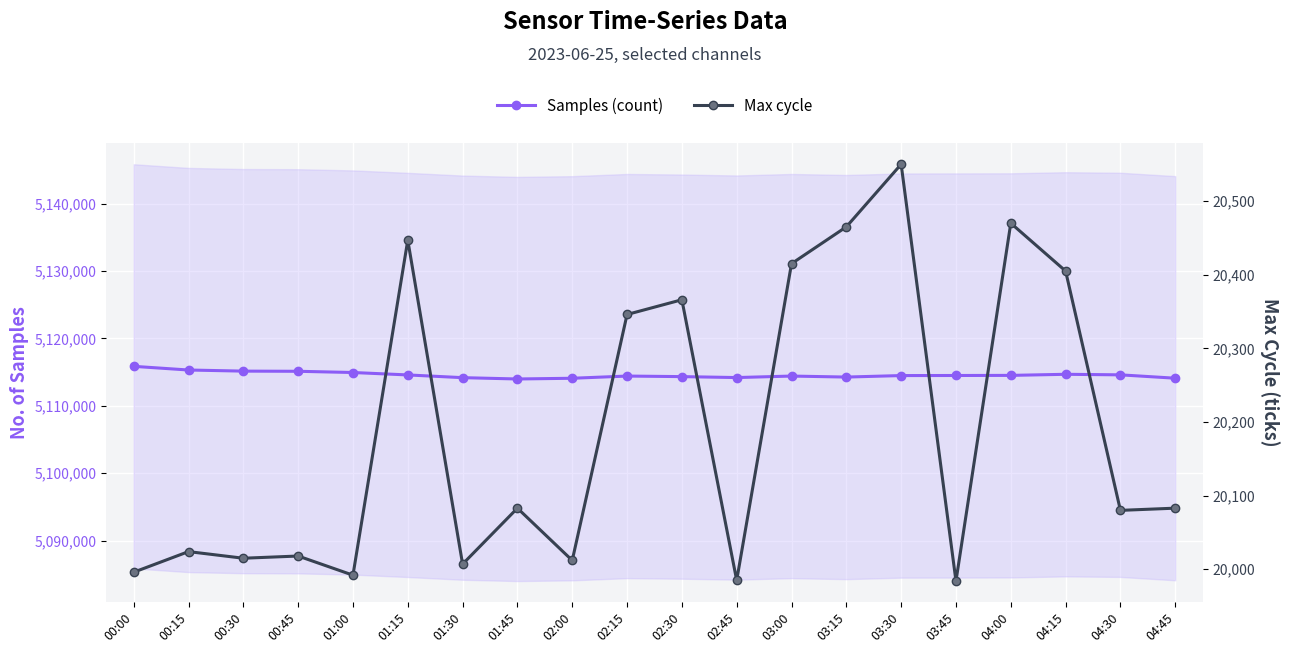

Which has a higher value, 02:00 or 03:15?

03:15